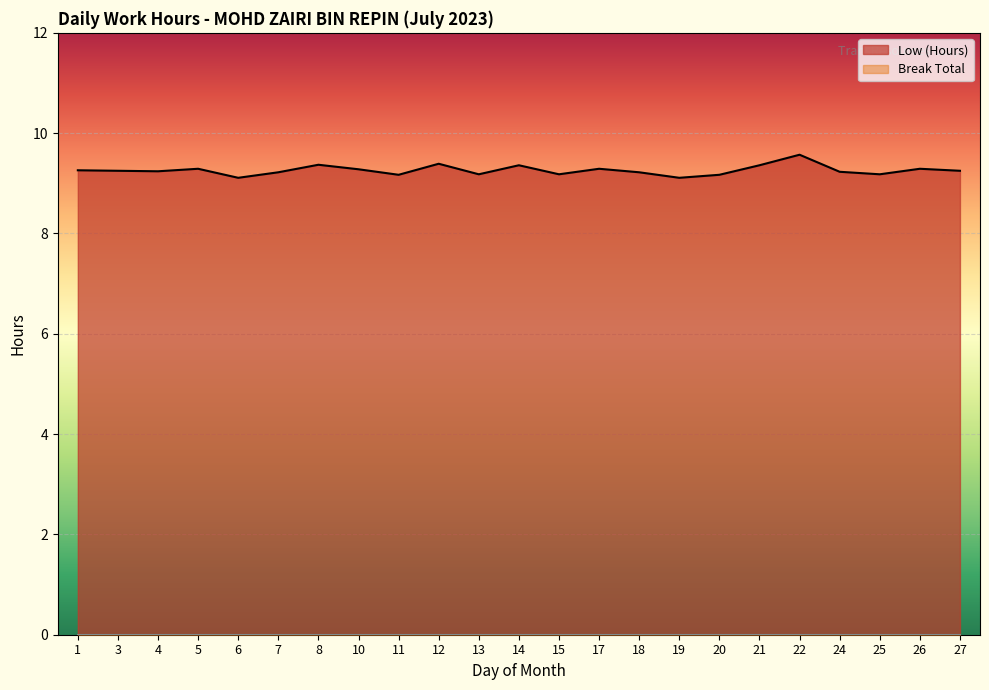

Which label corresponds to the largest value in the chart?

22